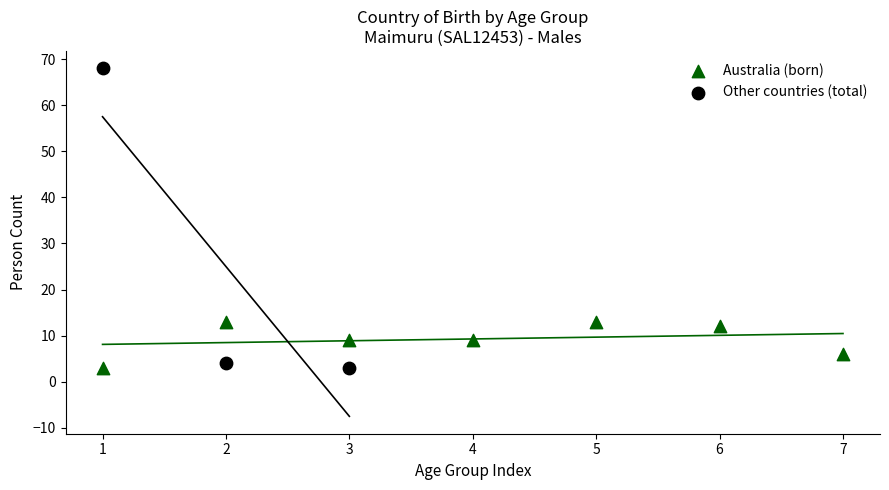

Which series reaches the maximum Y coordinate?

Other countries (total)